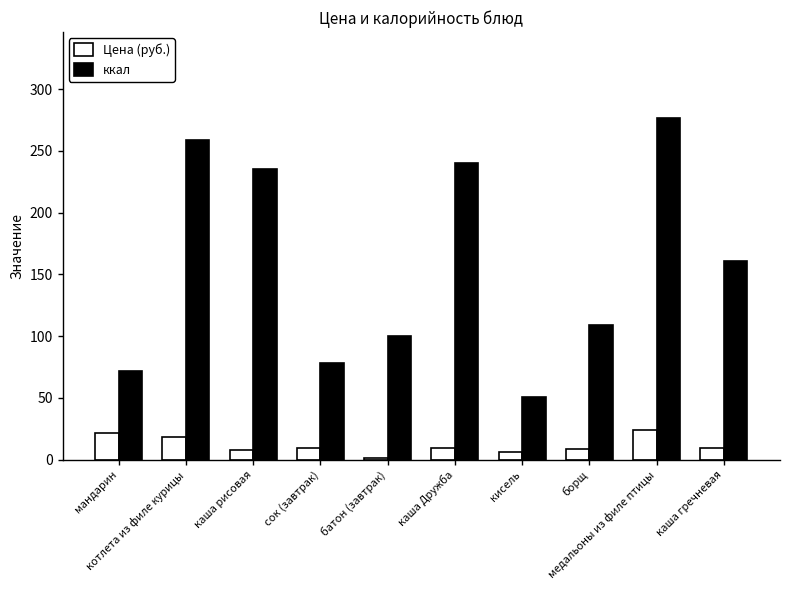

What is the difference between the second highest and second lowest values in the Цена (руб.) series?

15.3